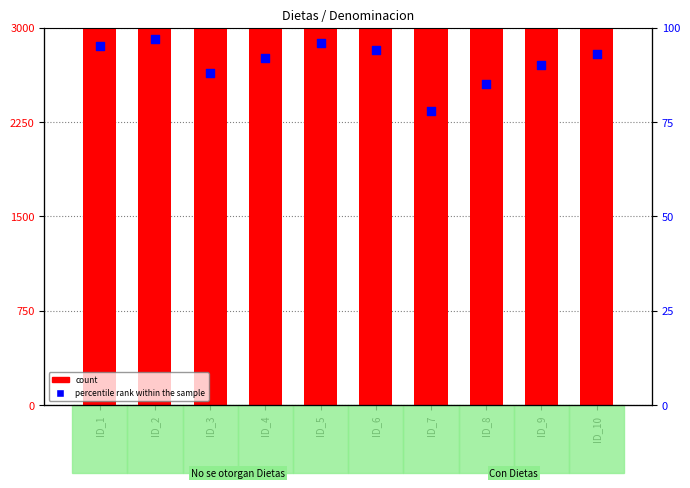

What are all the series names shown in the legend?

count, percentile rank within the sample